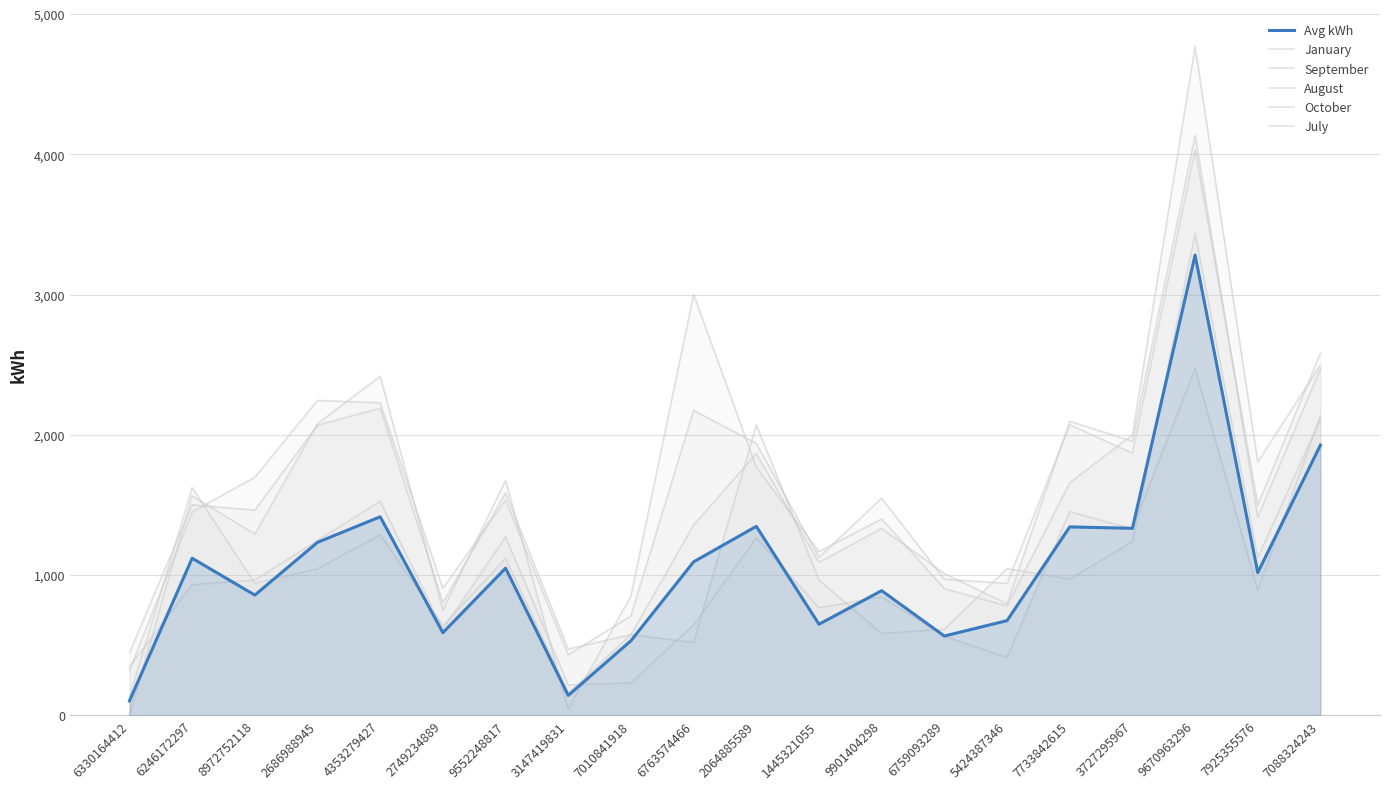

What are all the series names shown in the legend?

Avg kWh, January, September, August, October, July